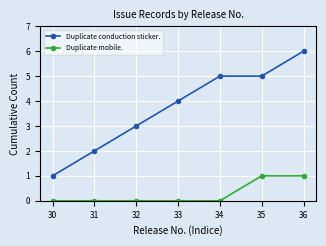

True or false: Duplicate conduction sticker. has a value of 1 at 30.

True